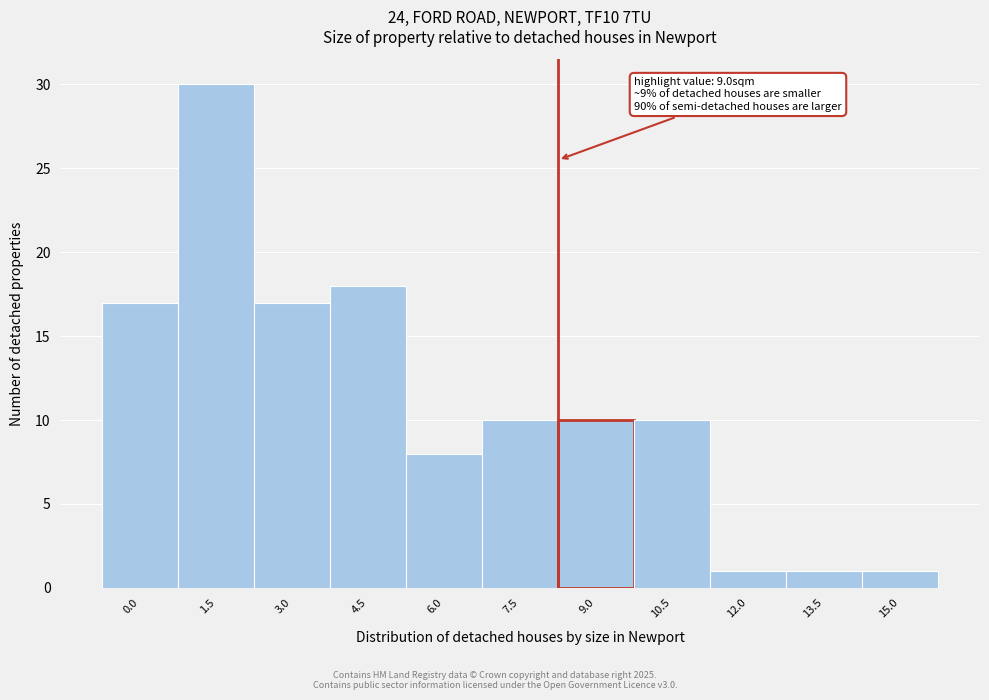

Reading left to right, transcribe all the data shown in this chart.

17	30	17	18	8	10	10	10	1	1	1